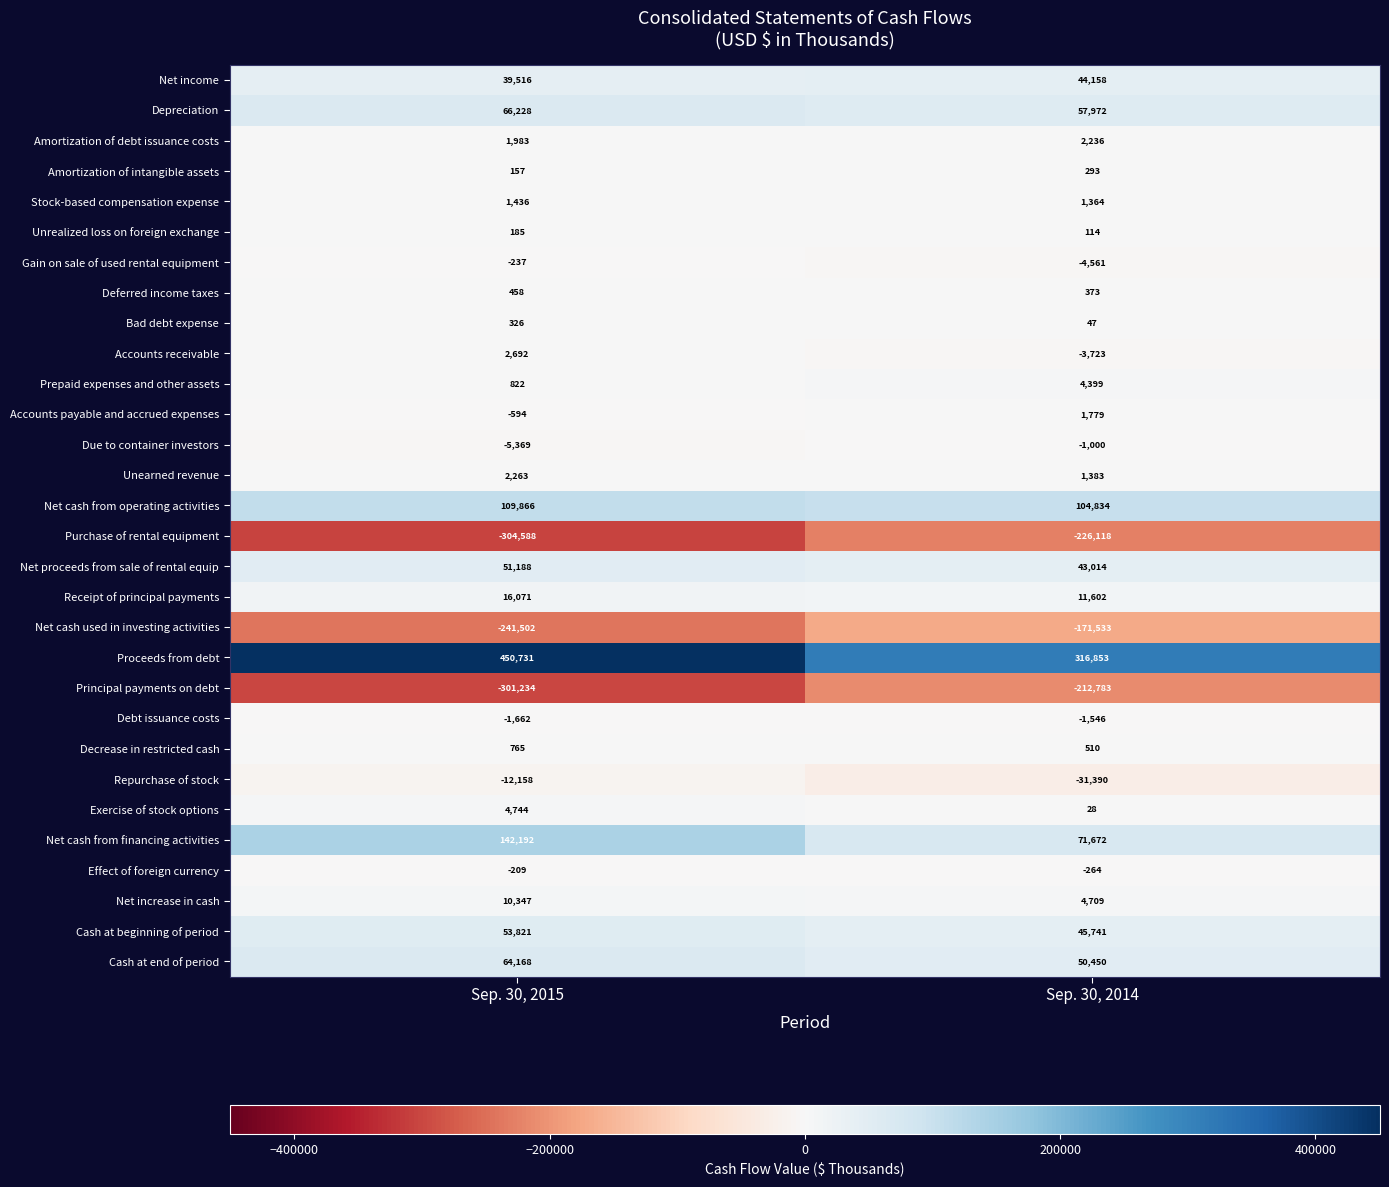

What is the total value across all series at Sep. 30, 2015?

152406